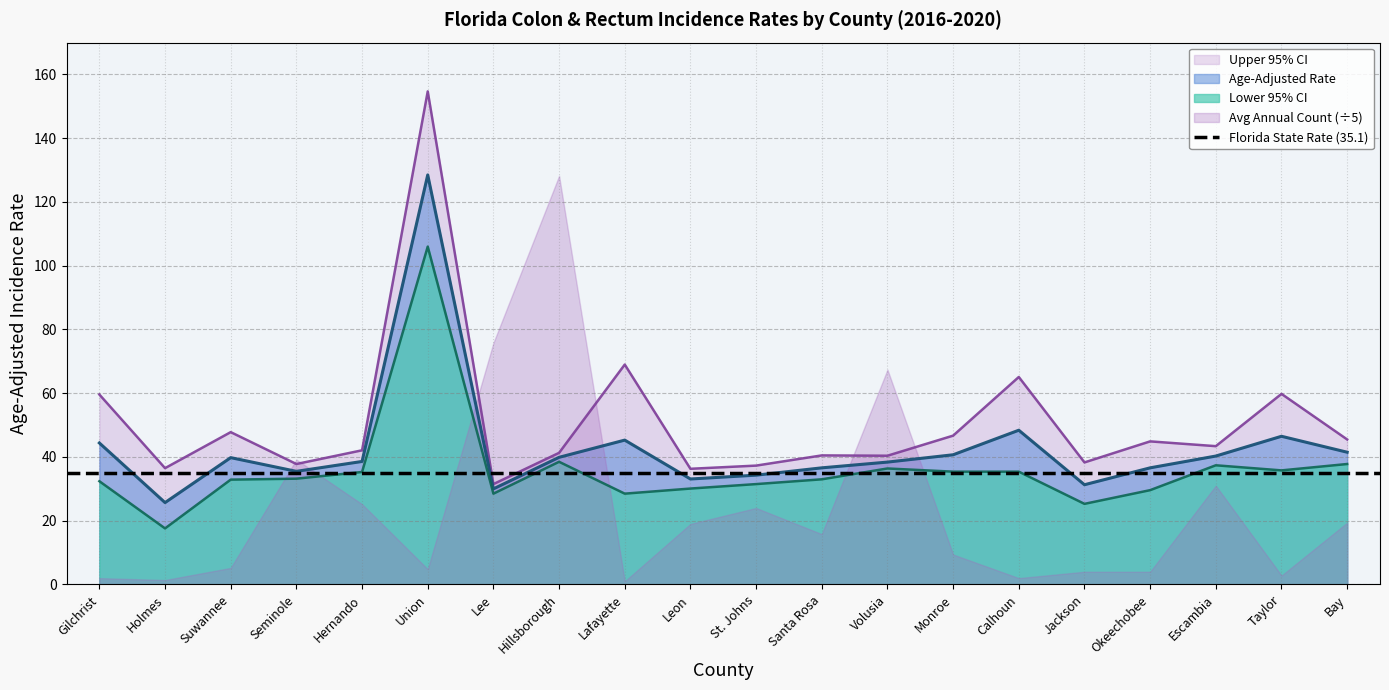

True or false: Upper CI and Age-Adjusted Rate cross at least once.

False